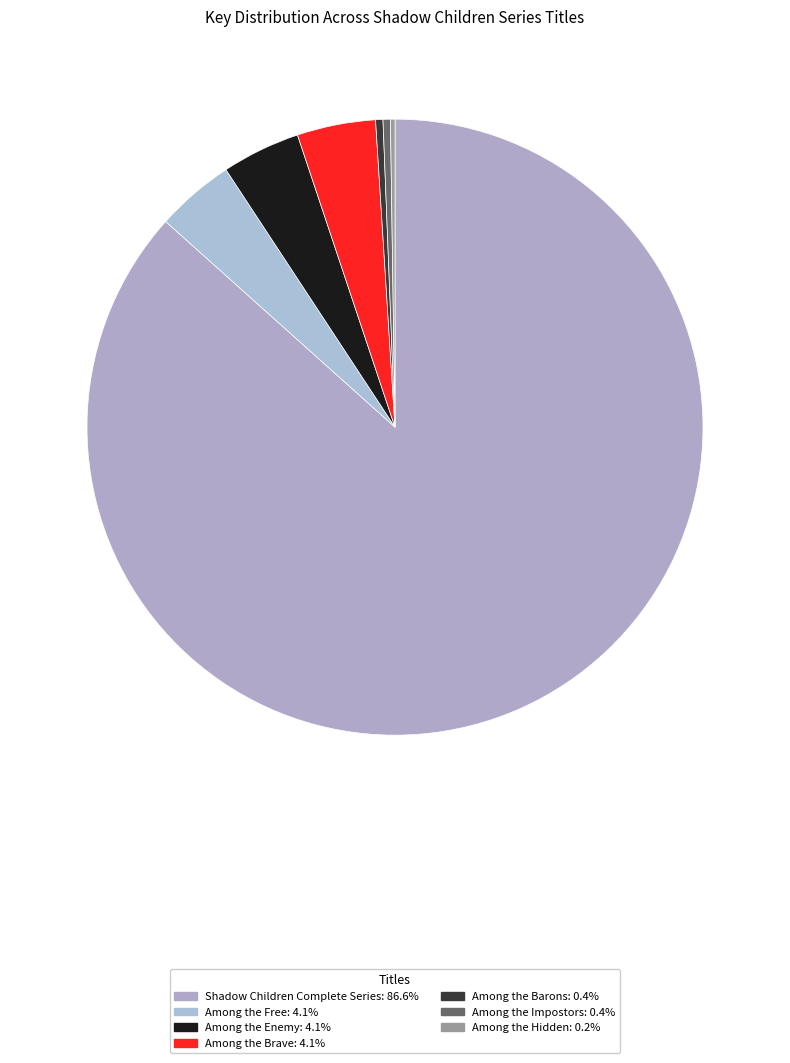

To the nearest percent, what is the average slice percentage?

14%